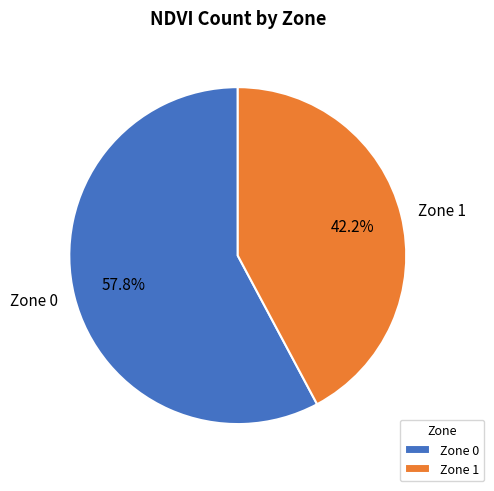

Rank the categories by value from lowest to highest.

Zone 1, Zone 0